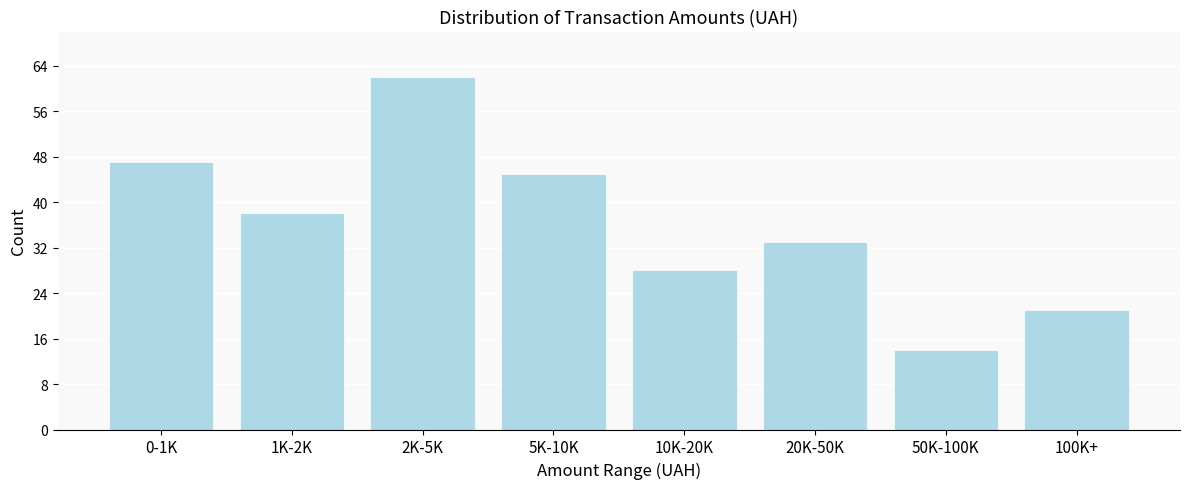

Reading right to left, extract all data points from this chart.

21	14	33	28	45	62	38	47